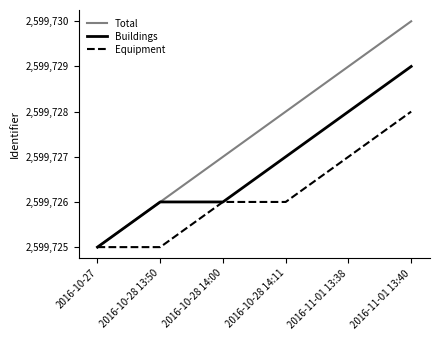

What position from the right is 2016-10-28 14:11?

3